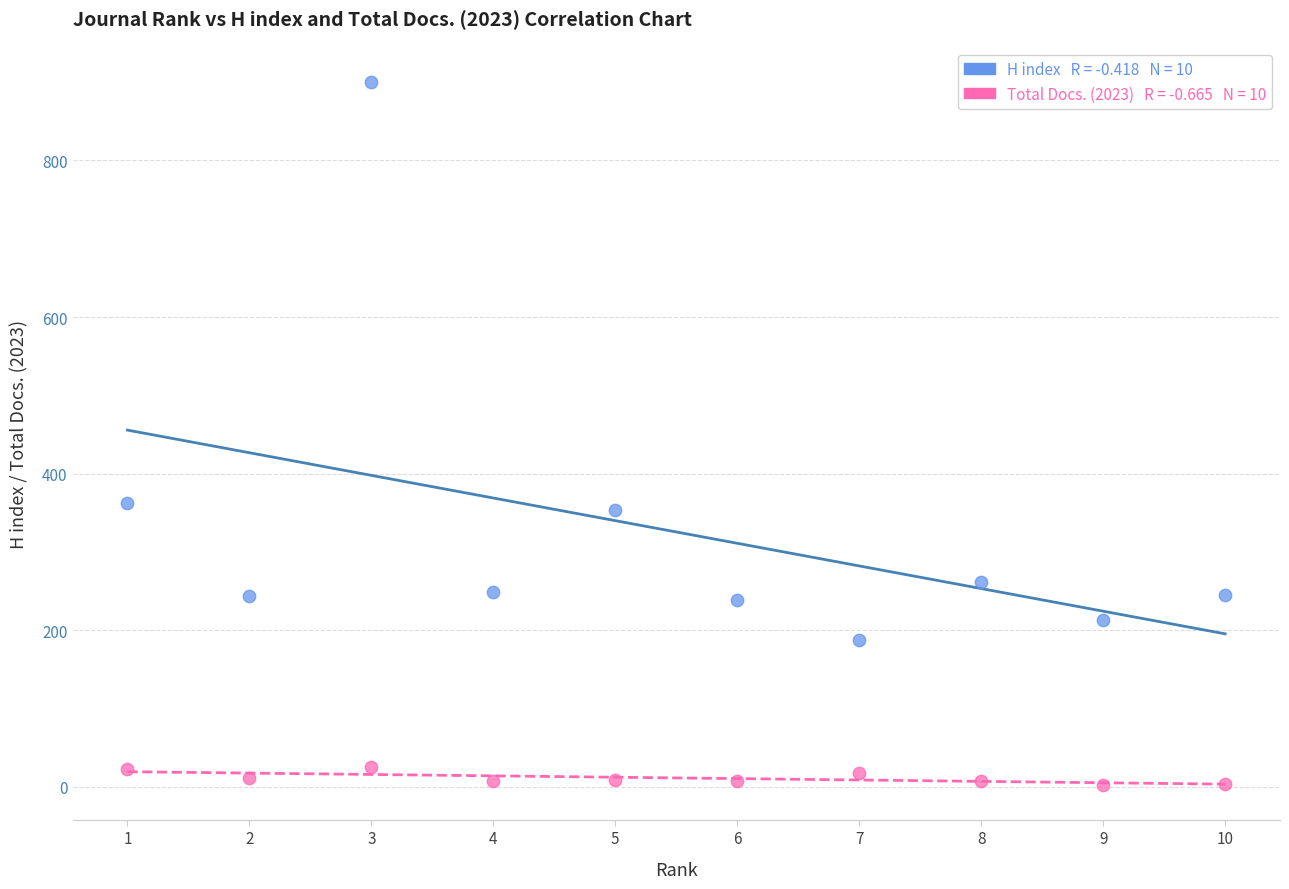

Across all data points, what is the range of Y values (max minus min)?

897